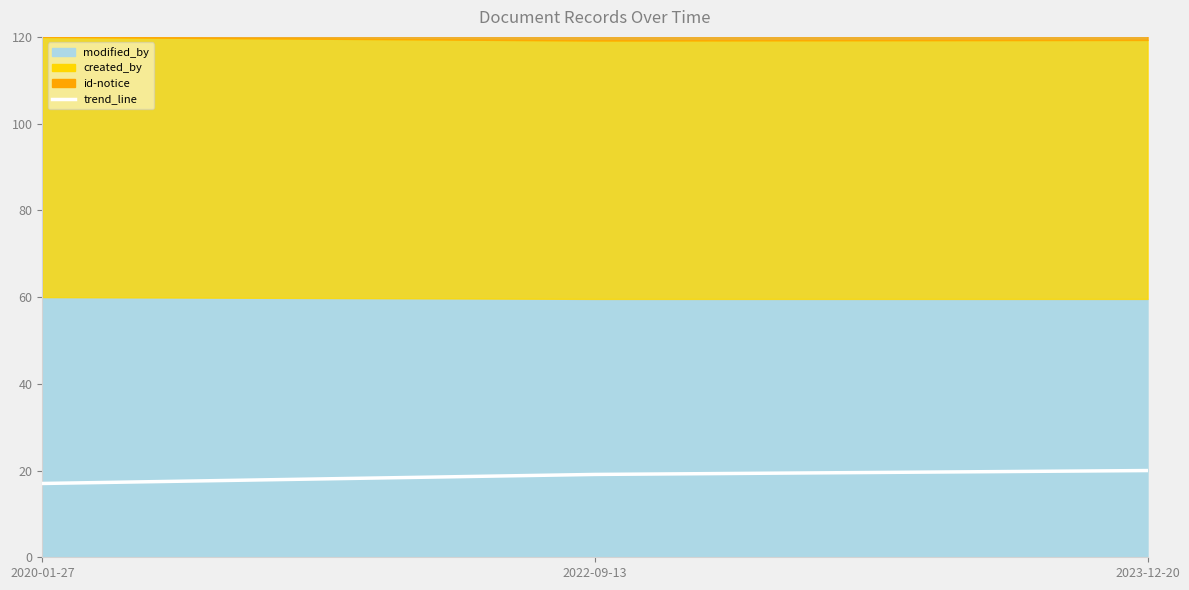

The value at 2022-09-13 is 19.1. True or false?

True